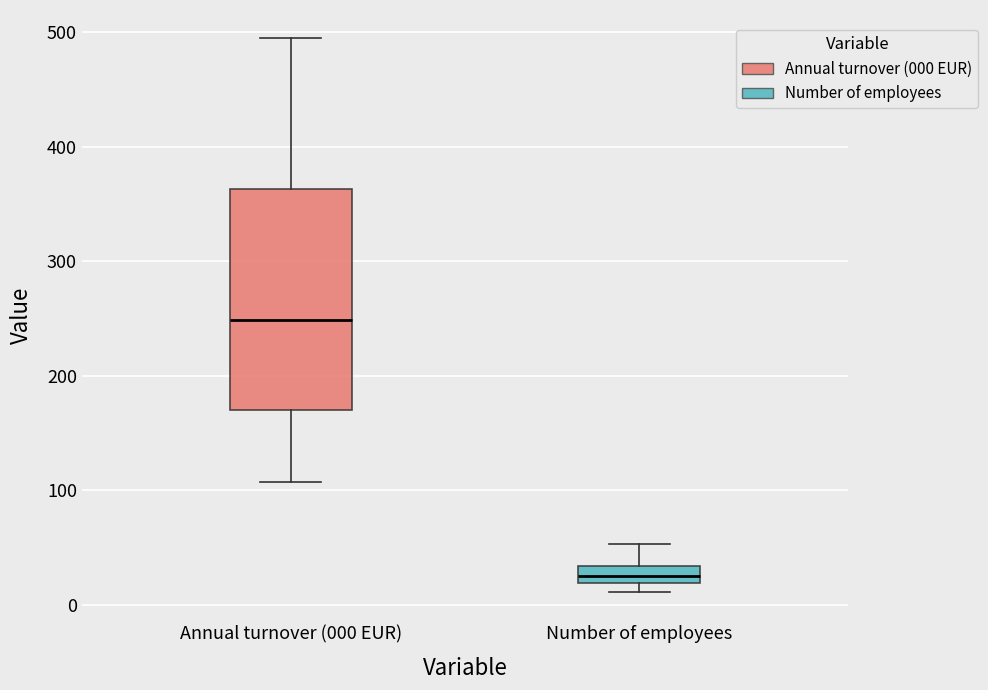

Which box has the highest median line?

Annual turnover (000 EUR)